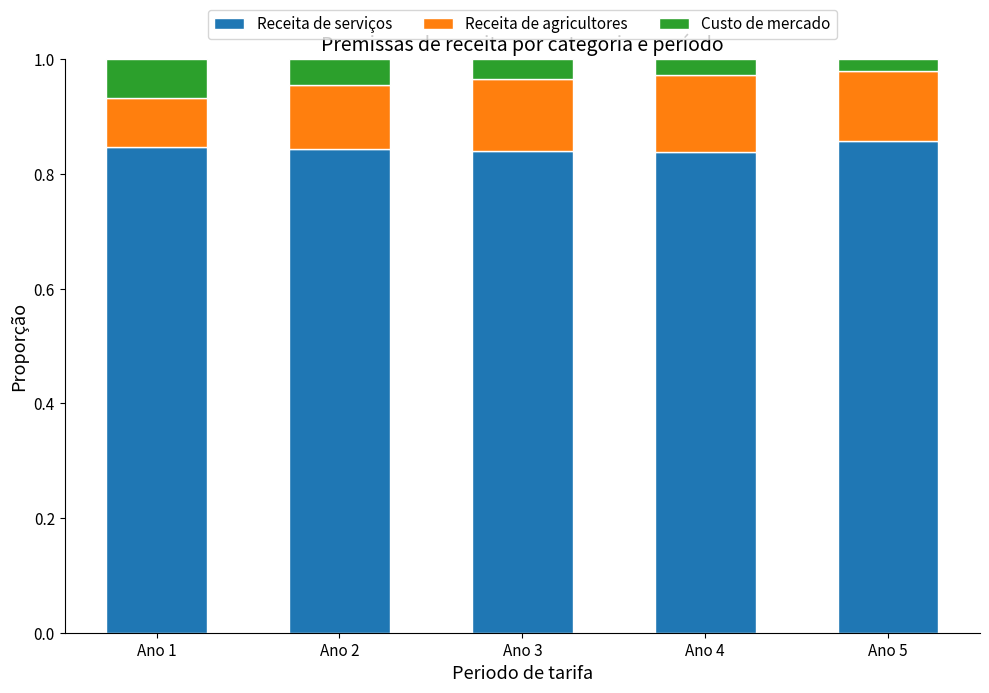

What is the total value across all series at Ano 2?

1.0